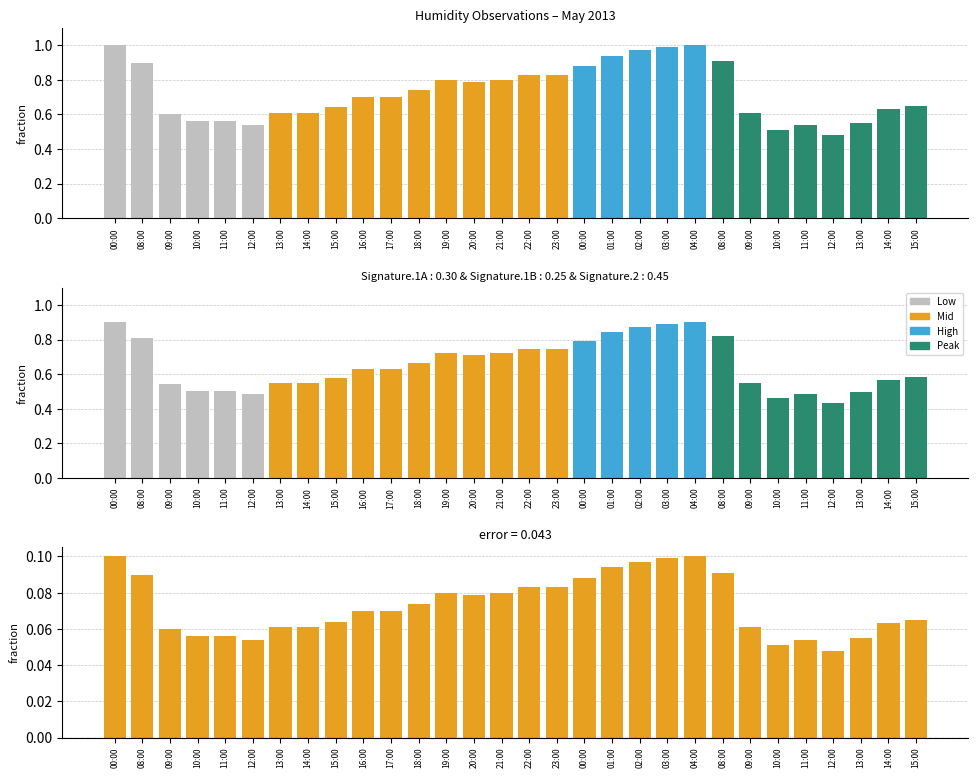

Rank the series by their average value, from highest to lowest.

humid, error